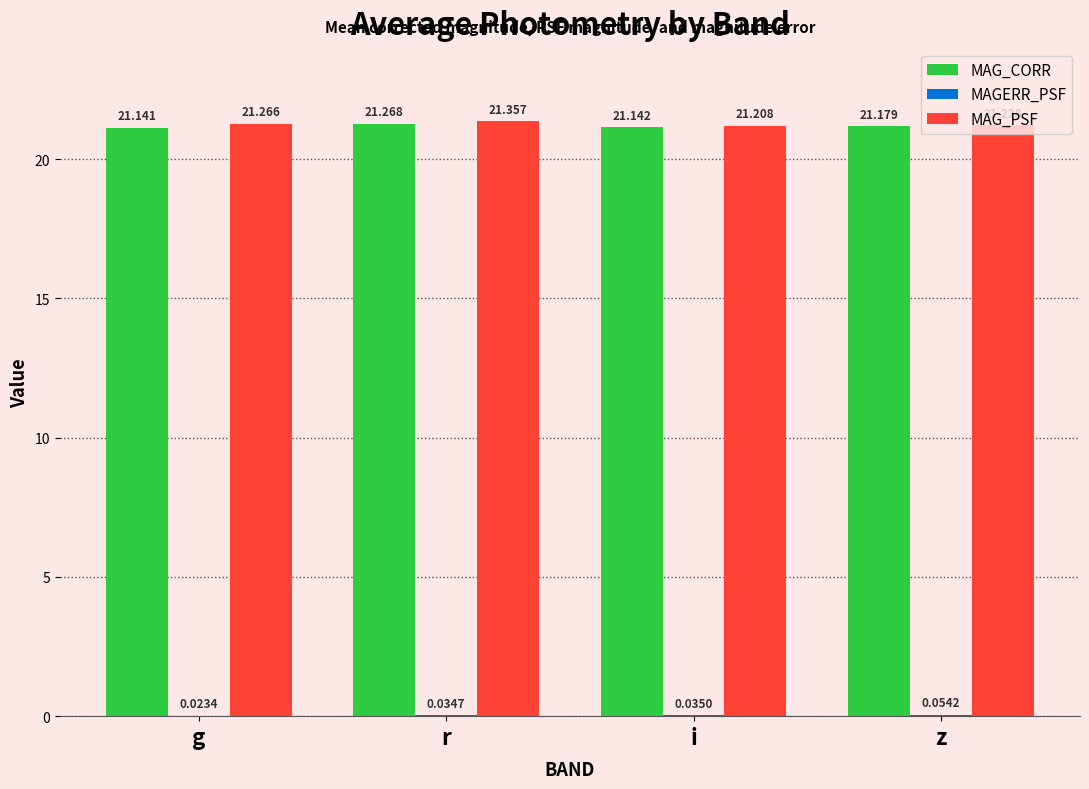

Which label corresponds to the largest value in the chart?

r